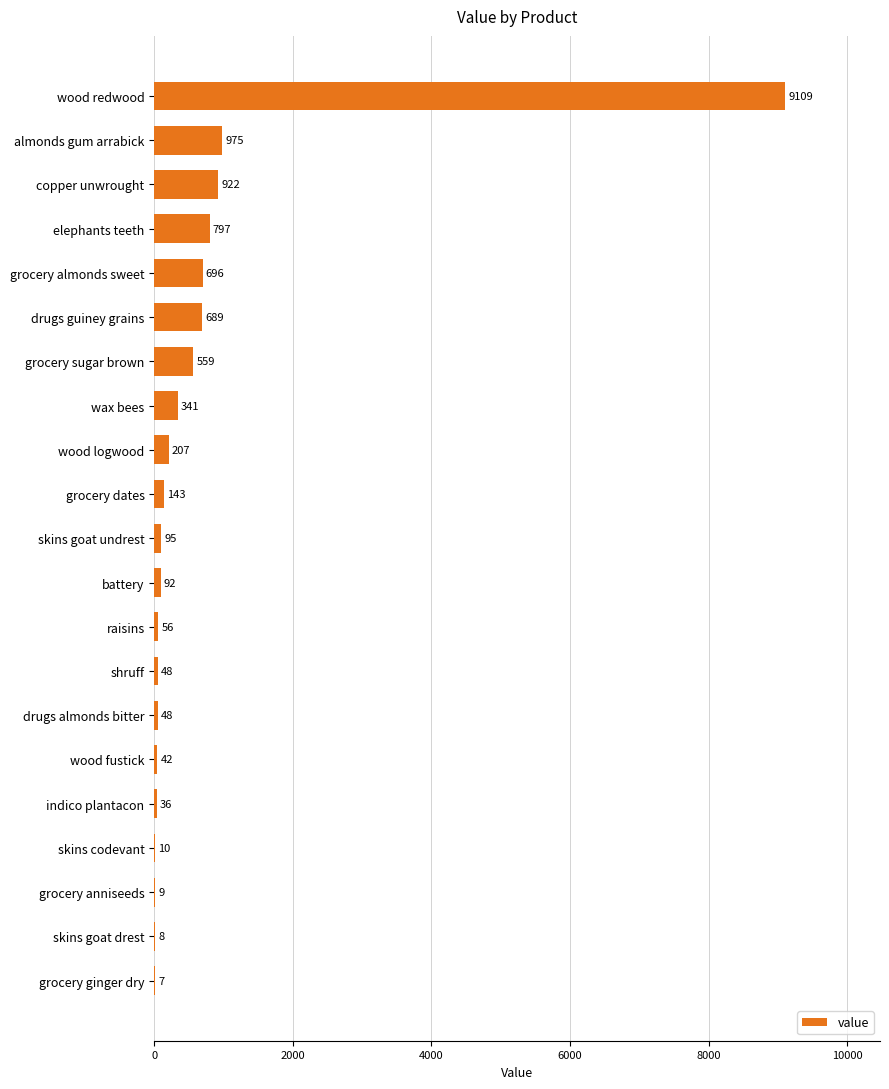

What is the sum of the values at skins goat drest and almonds gum arrabick?

983